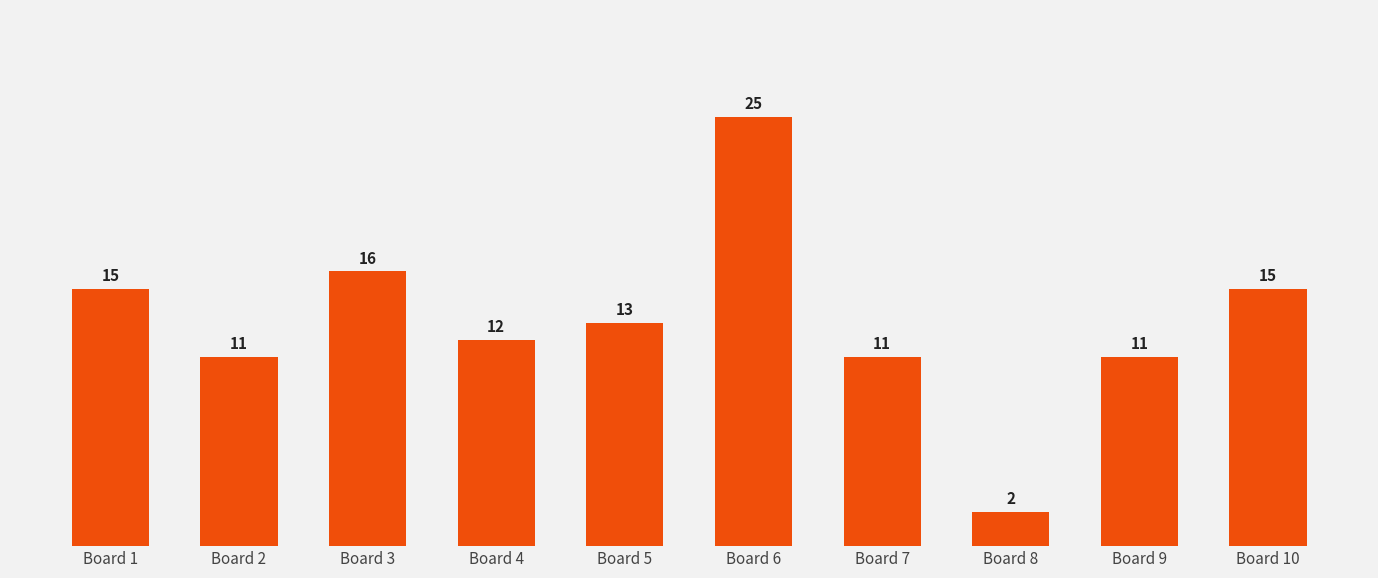

Reading left to right, transcribe all the data shown in this chart.

15	11	16	12	13	25	11	2	11	15